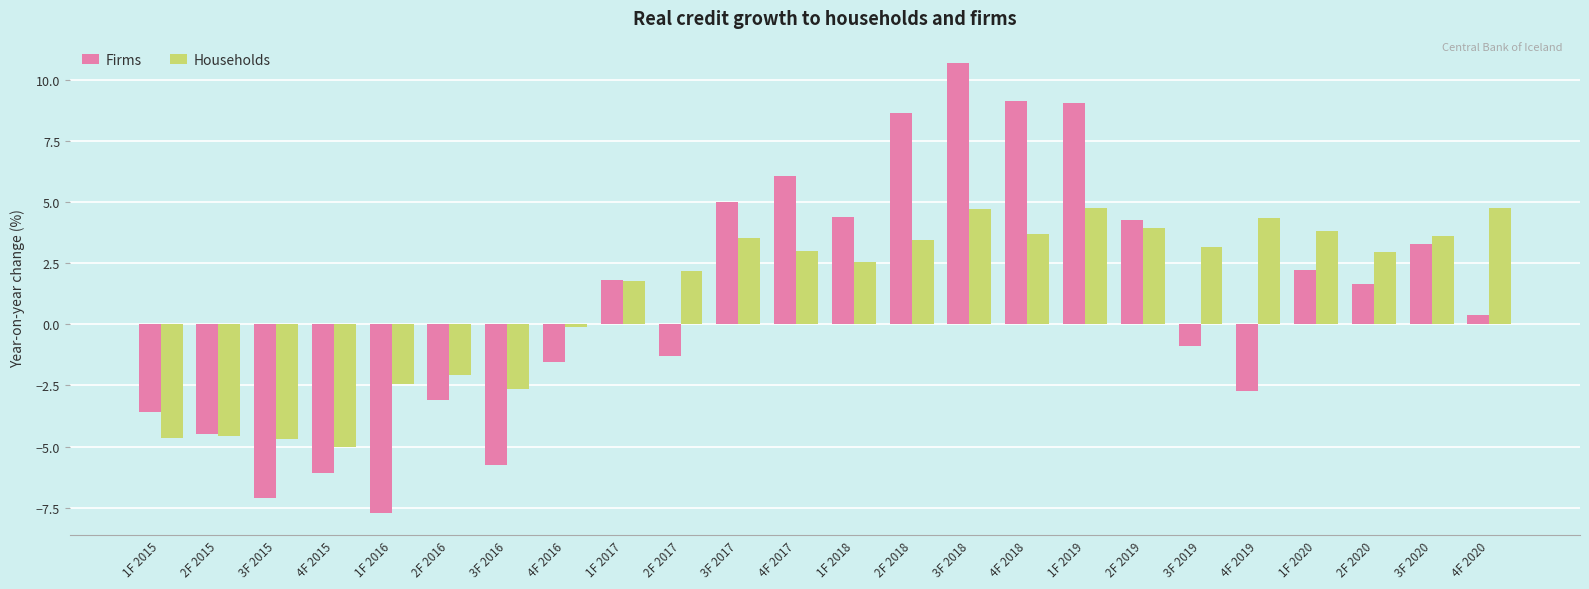

What is the difference between the second highest and second lowest values in the Households series?

9.5